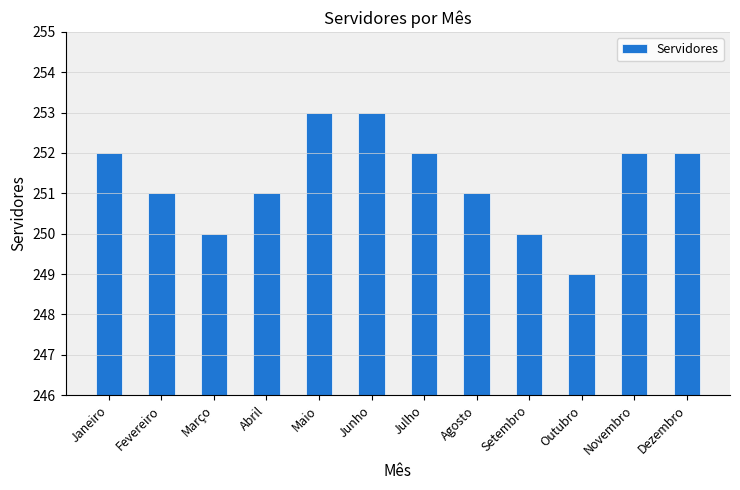

Are the bars grouped side by side (vs. stacked)?

No